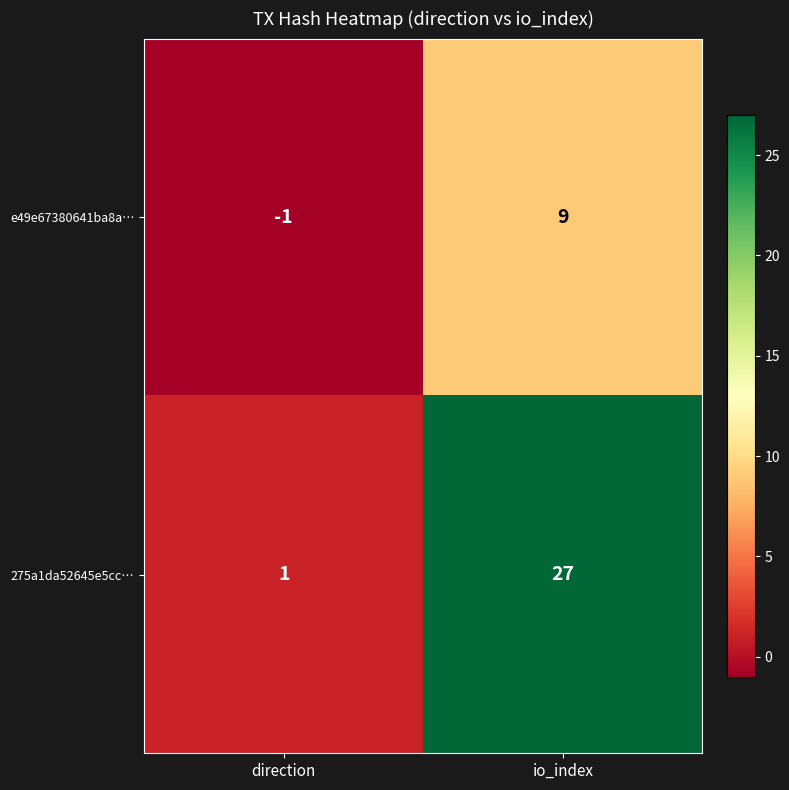

Which label corresponds to the largest value in the chart?

io_index